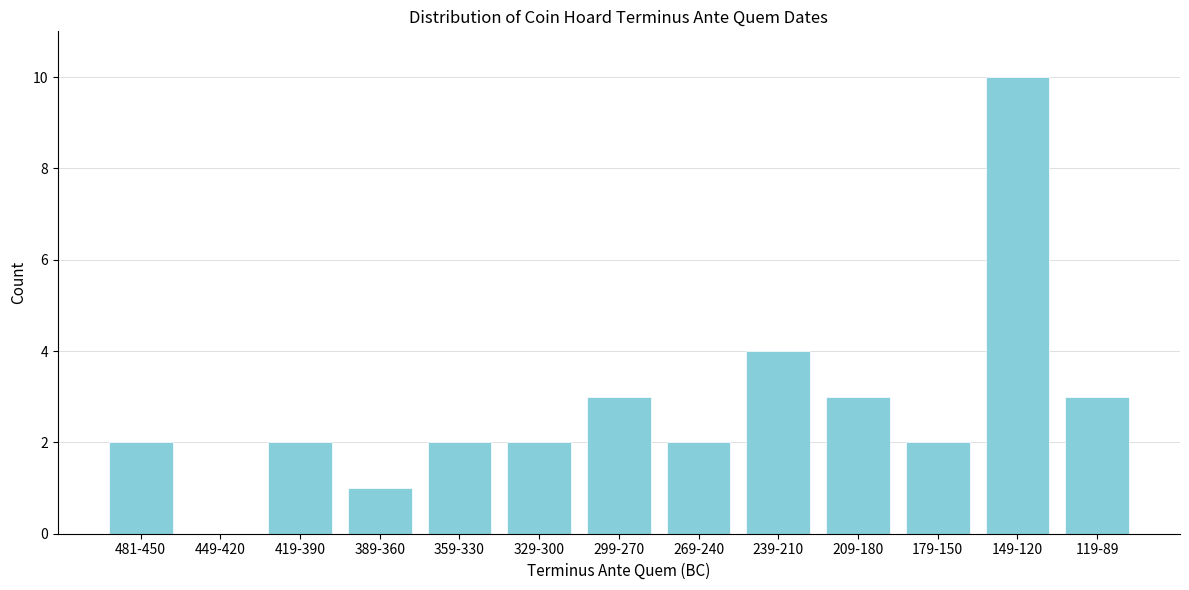

Reading left to right, transcribe all the data shown in this chart.

481-450=2	449-420=0	419-390=2	389-360=1	359-330=2	329-300=2	299-270=3	269-240=2	239-210=4	209-180=3	179-150=2	149-120=10	119-89=3